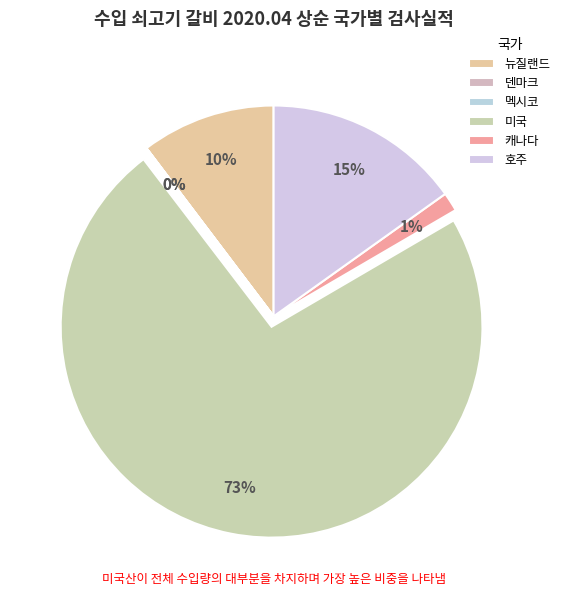

How much of the chart is everything except 호주?

84.9%